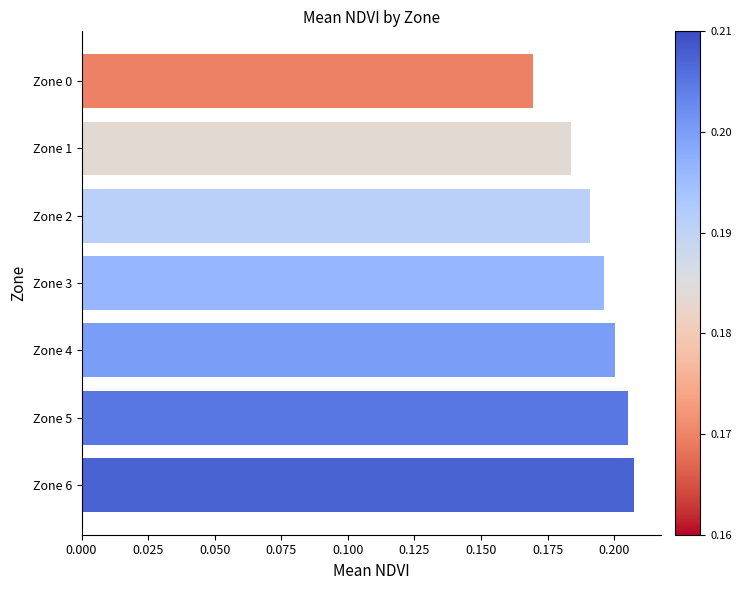

What is the sum of all values?

1.4